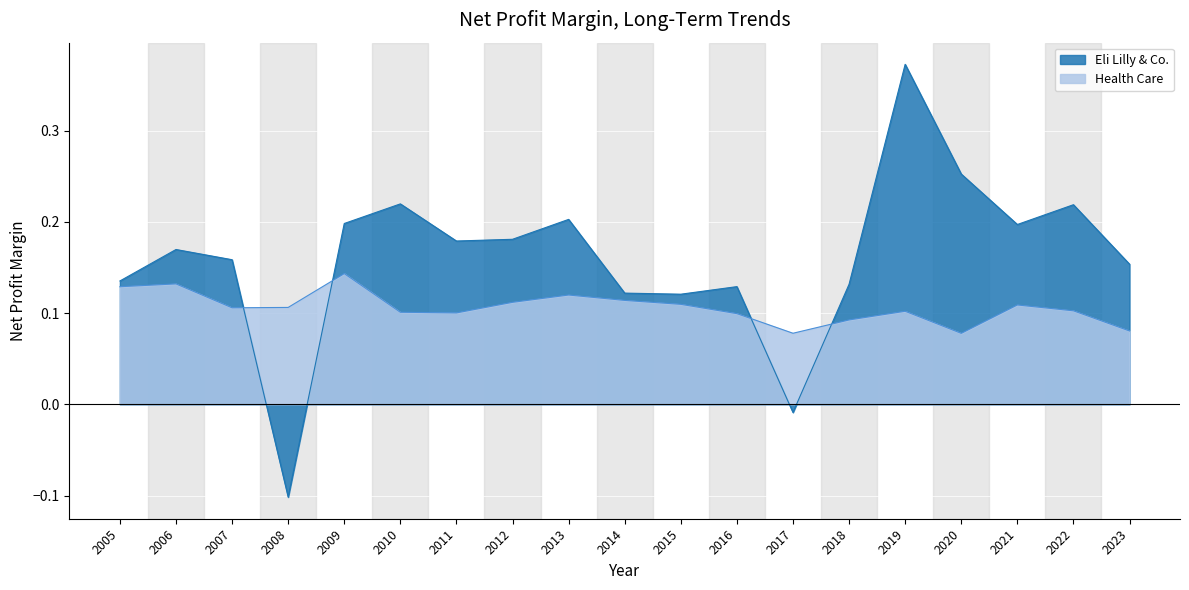

The value of Eli Lilly & Co. at 2022 is 0.4. True or false?

False